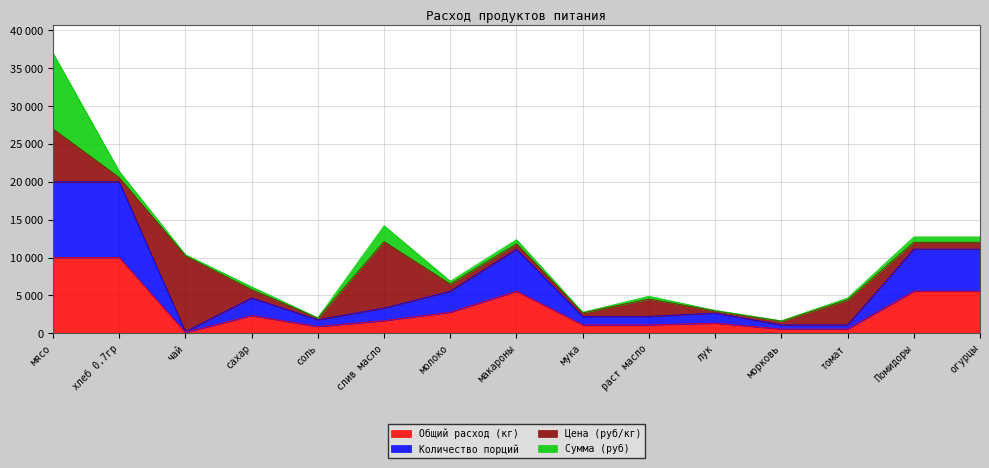

Which series has the largest total across all categories?

Количество порций